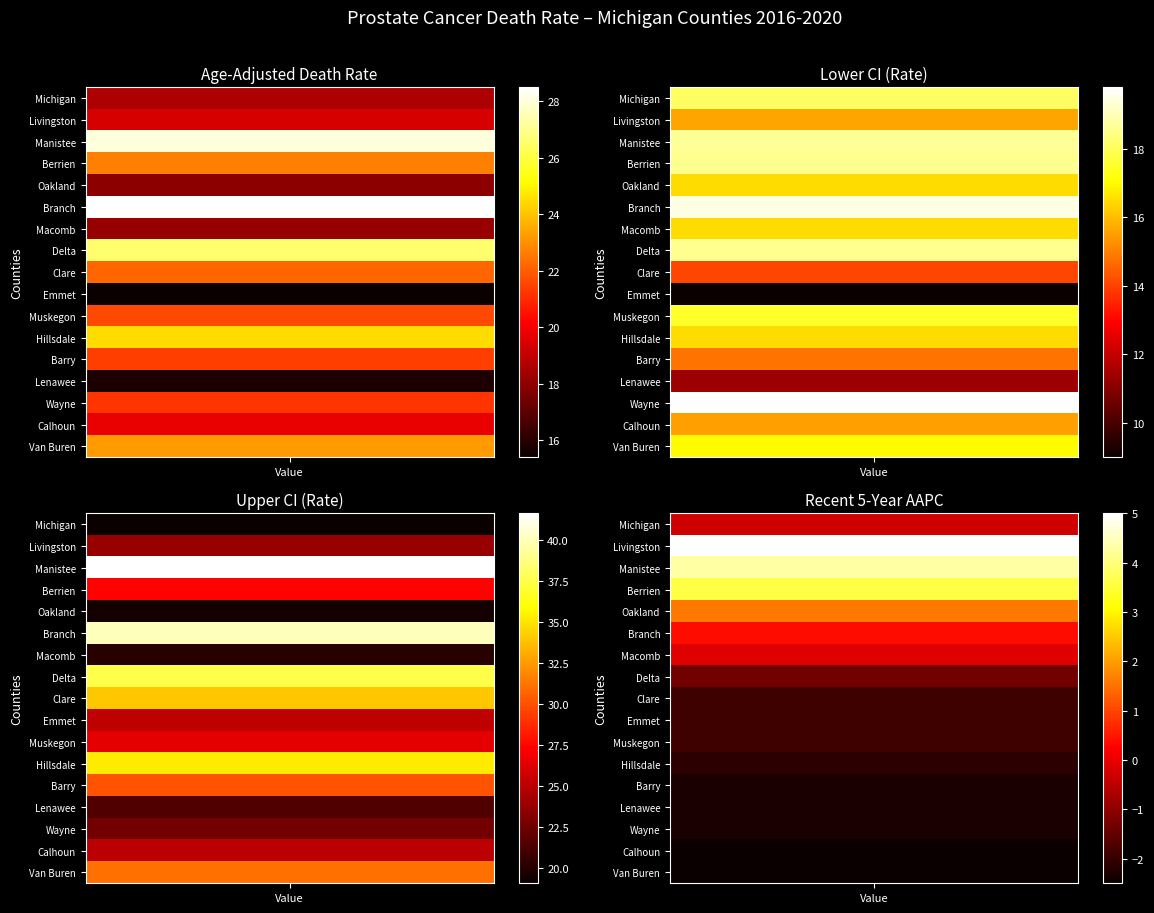

How many values in the Michigan series are below 18?

1